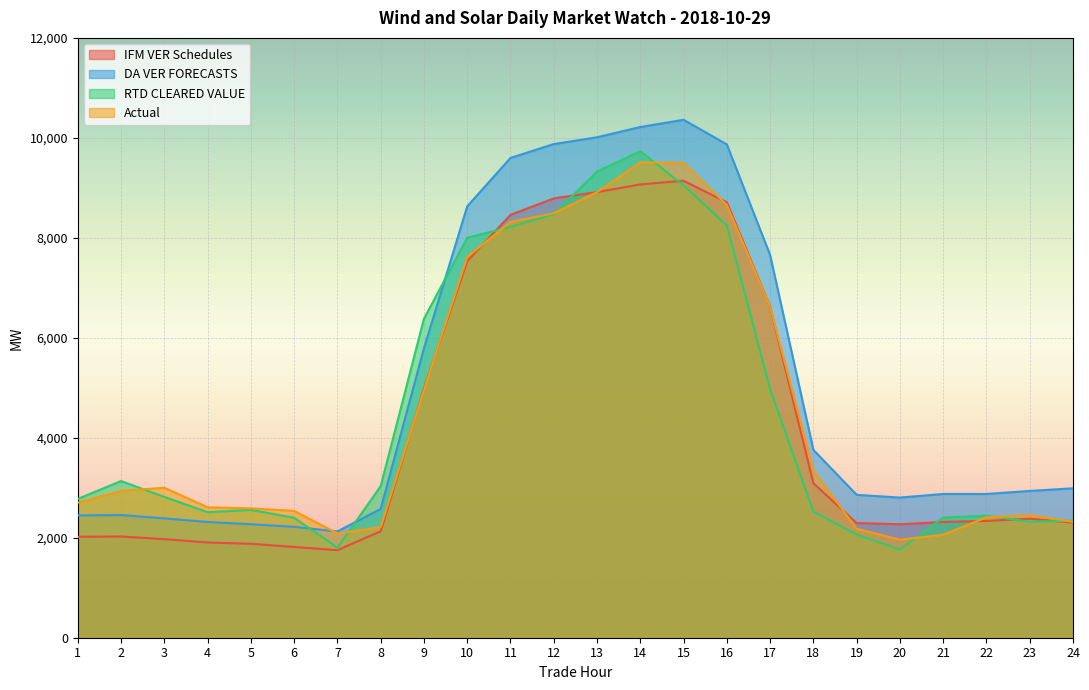

After their last crossing, which series has the higher values: RTD CLEARED VALUE or IFM VER Schedules?

RTD CLEARED VALUE